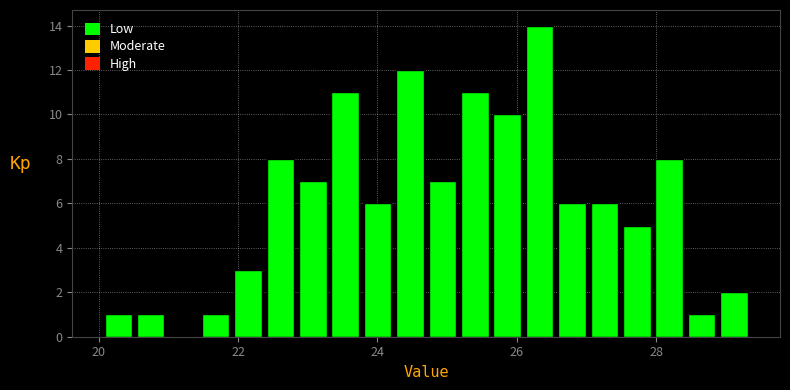

Around what value on the x-axis is the tallest bar? Give the approximate position of its centre, as read against the axis.

26.4